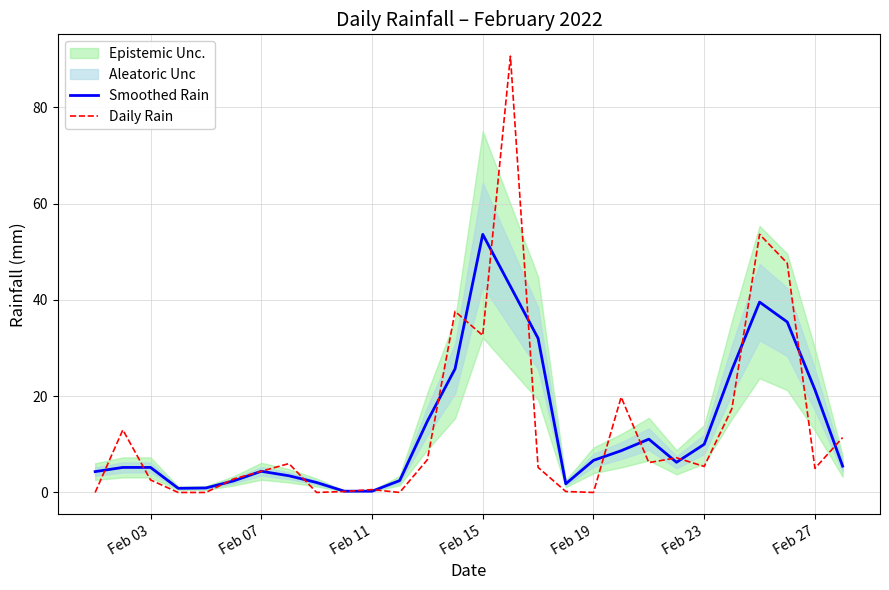

How many data points does each series have?

28